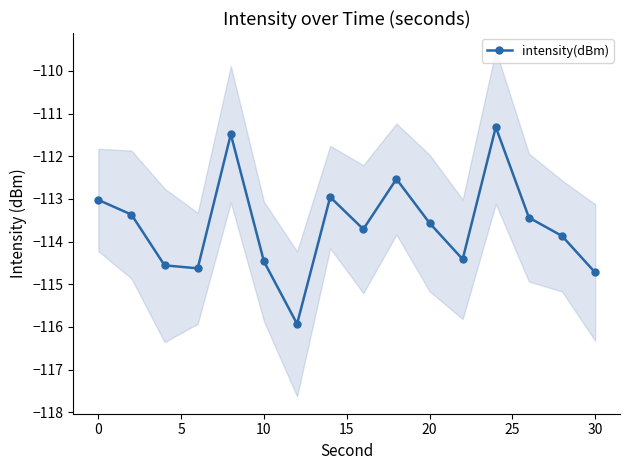

How many interior local valleys does the intensity(dBm) series have?

4